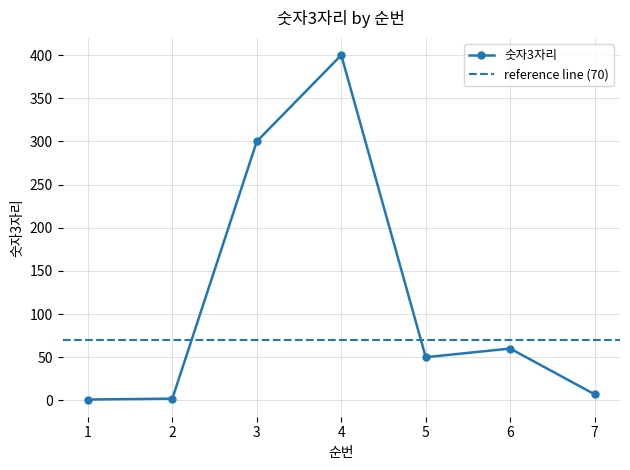

How many points are higher than both their immediate neighbors (excluding endpoints)?

2